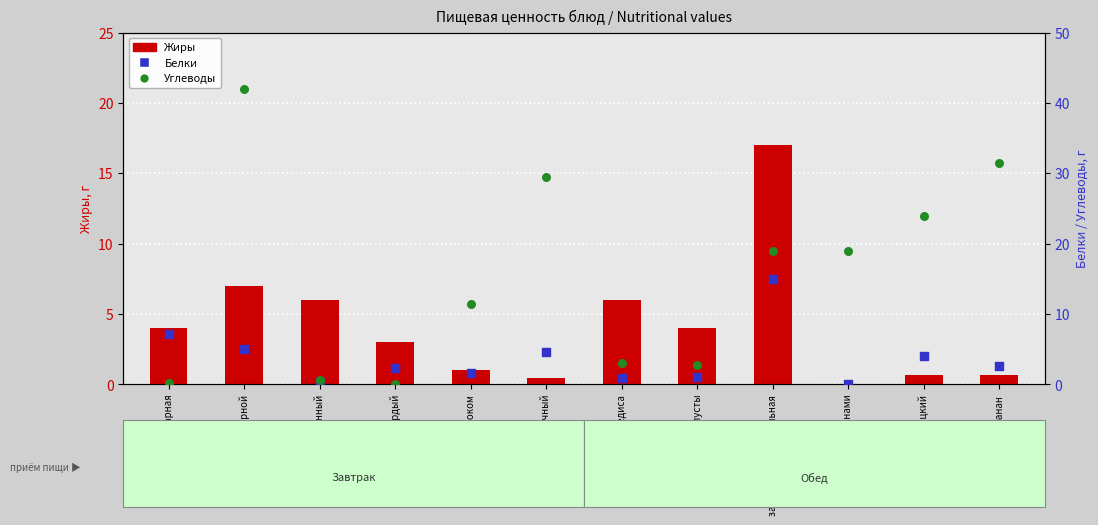

What are all the series names shown in the legend?

Жиры, Белки, Углеводы